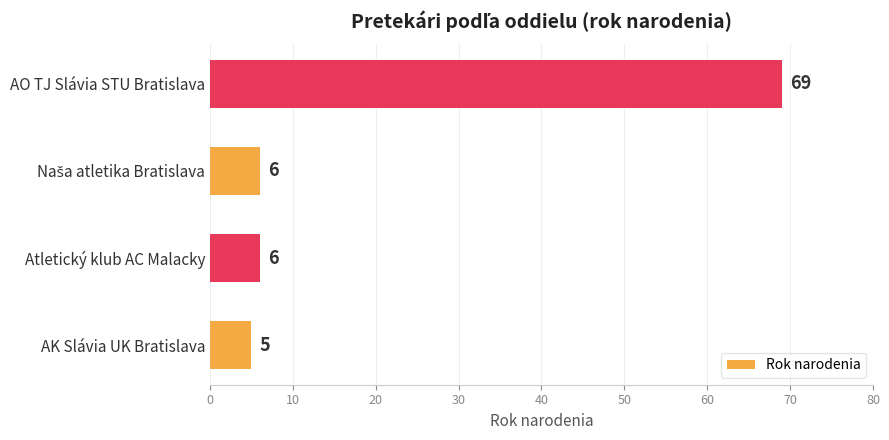

What is the greatest value displayed?

69